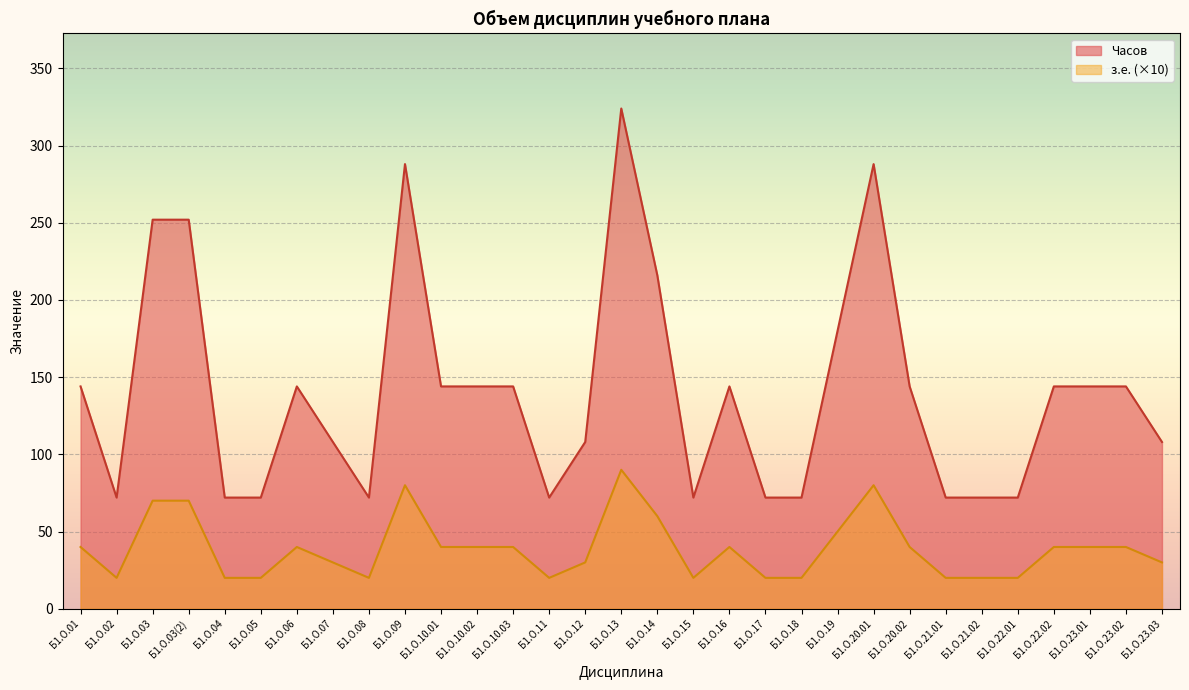

The value of з.е. at Б1.О.23.03 is 9. True or false?

False